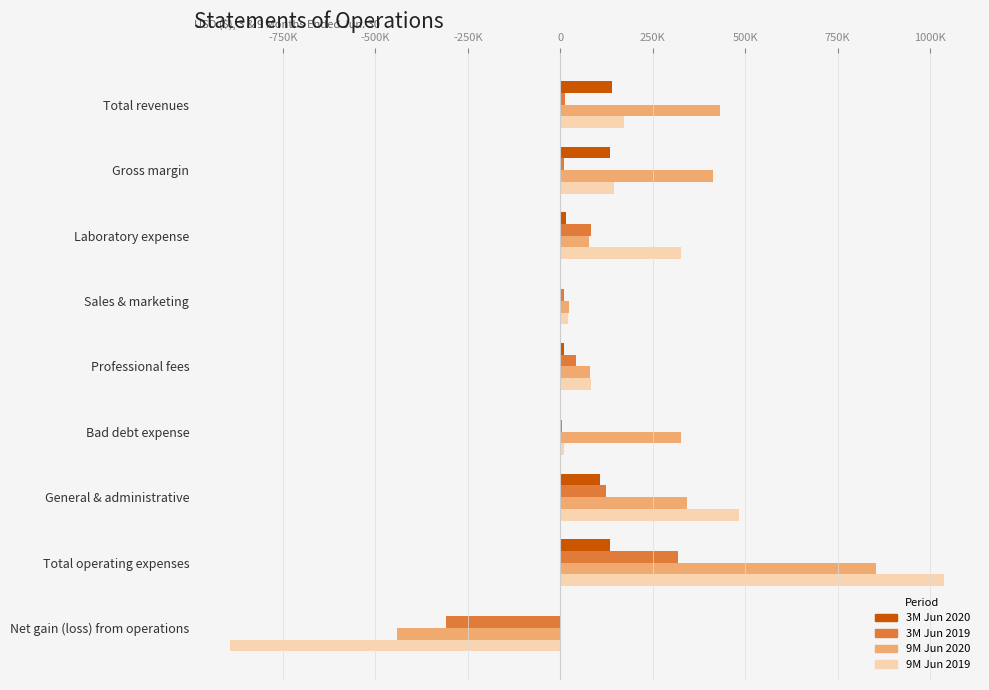

What is the value of the 3M Jun 2019 bar at the 2nd from the left?

10311